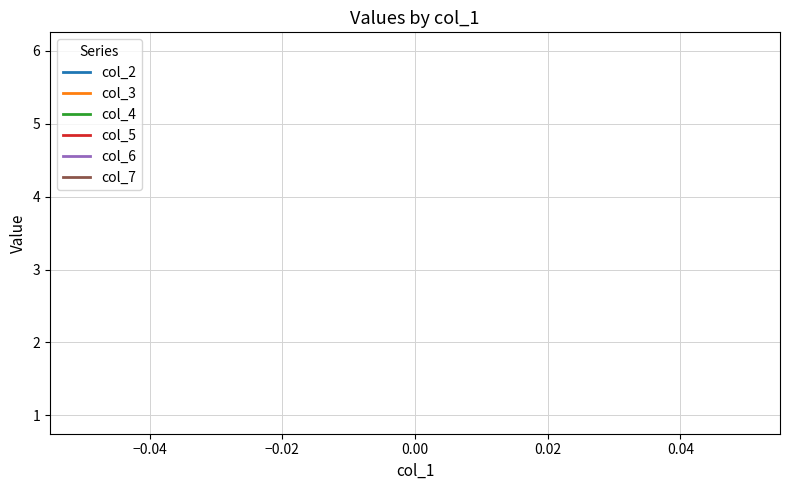

What are all the series names shown in the legend?

col_2, col_3, col_4, col_5, col_6, col_7